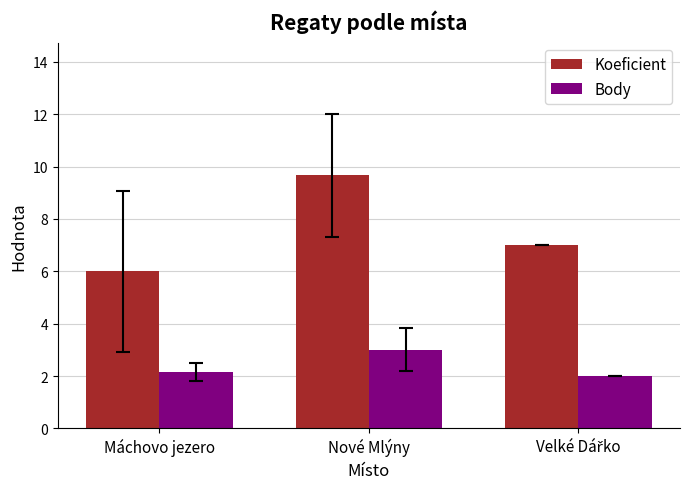

Between Máchovo jezero and Nové Mlýny, which series saw the biggest shift?

Koeficient